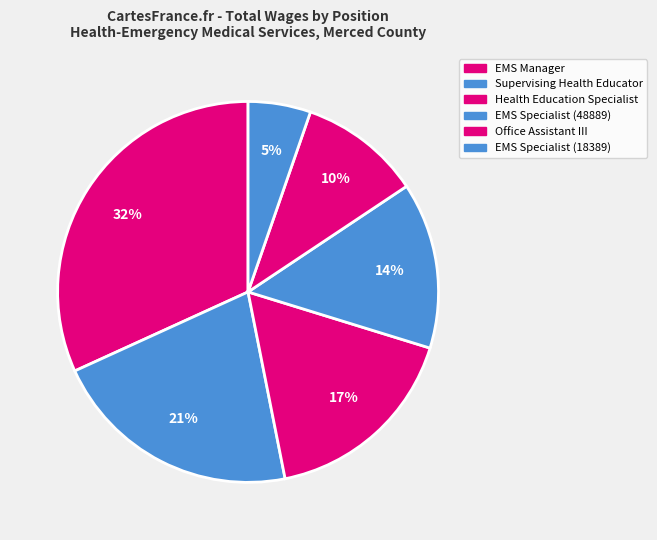

How much of the chart is everything except Health Education Specialist?

82.9%